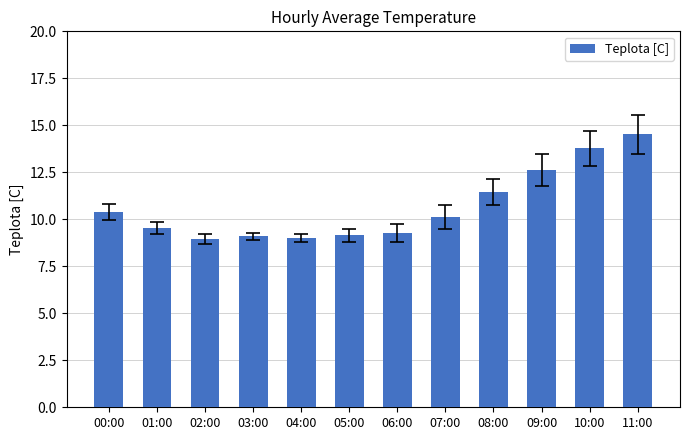

What is the difference between the maximum and minimum values?

5.6